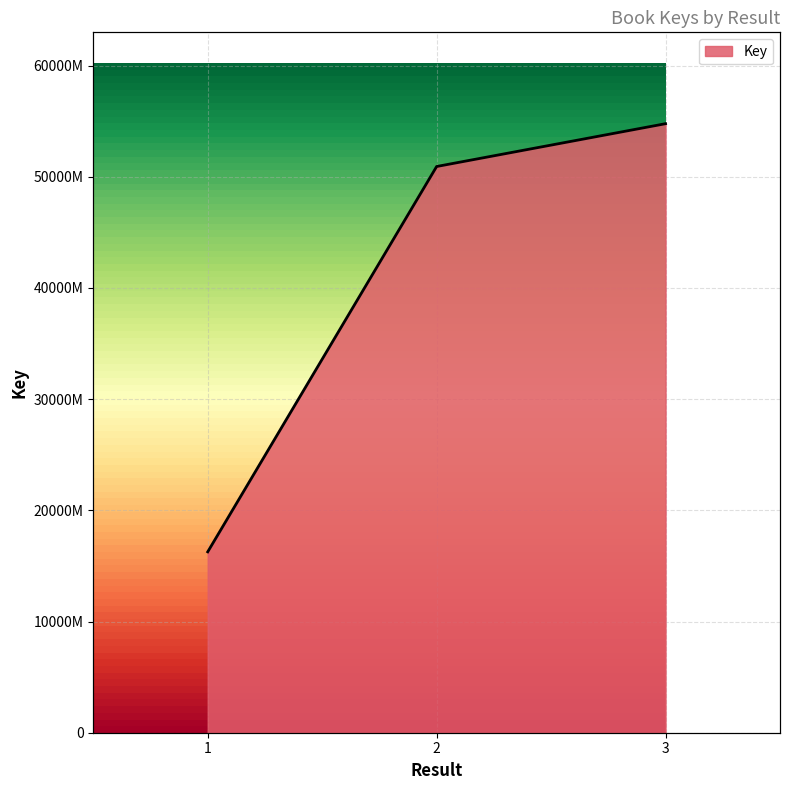

What is the value of the 3rd point from the left?

547716439